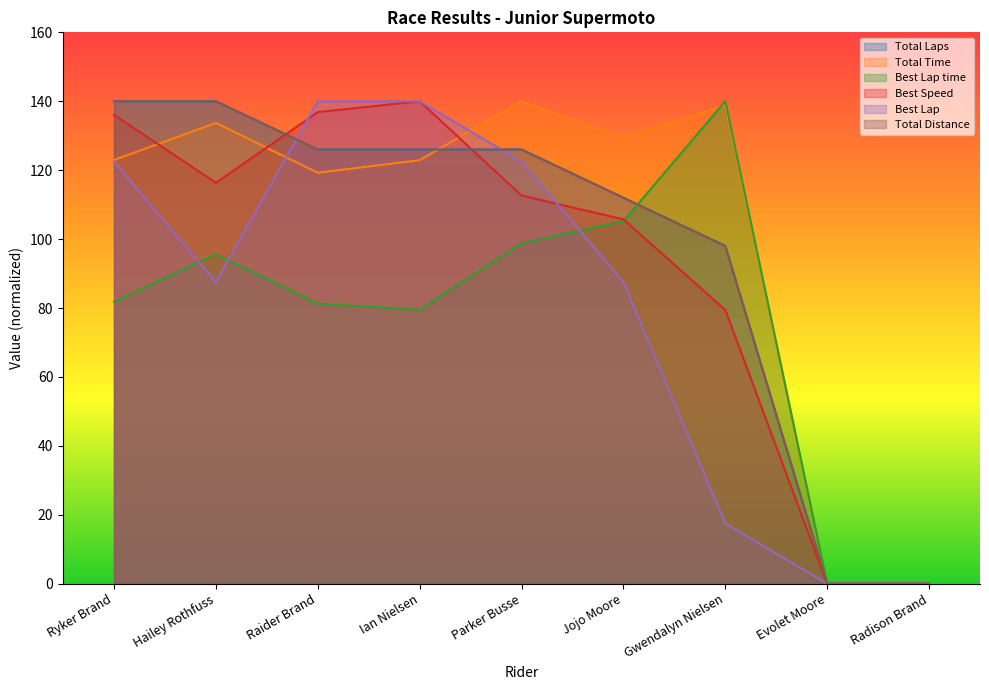

How many lines are shown in the chart?

6